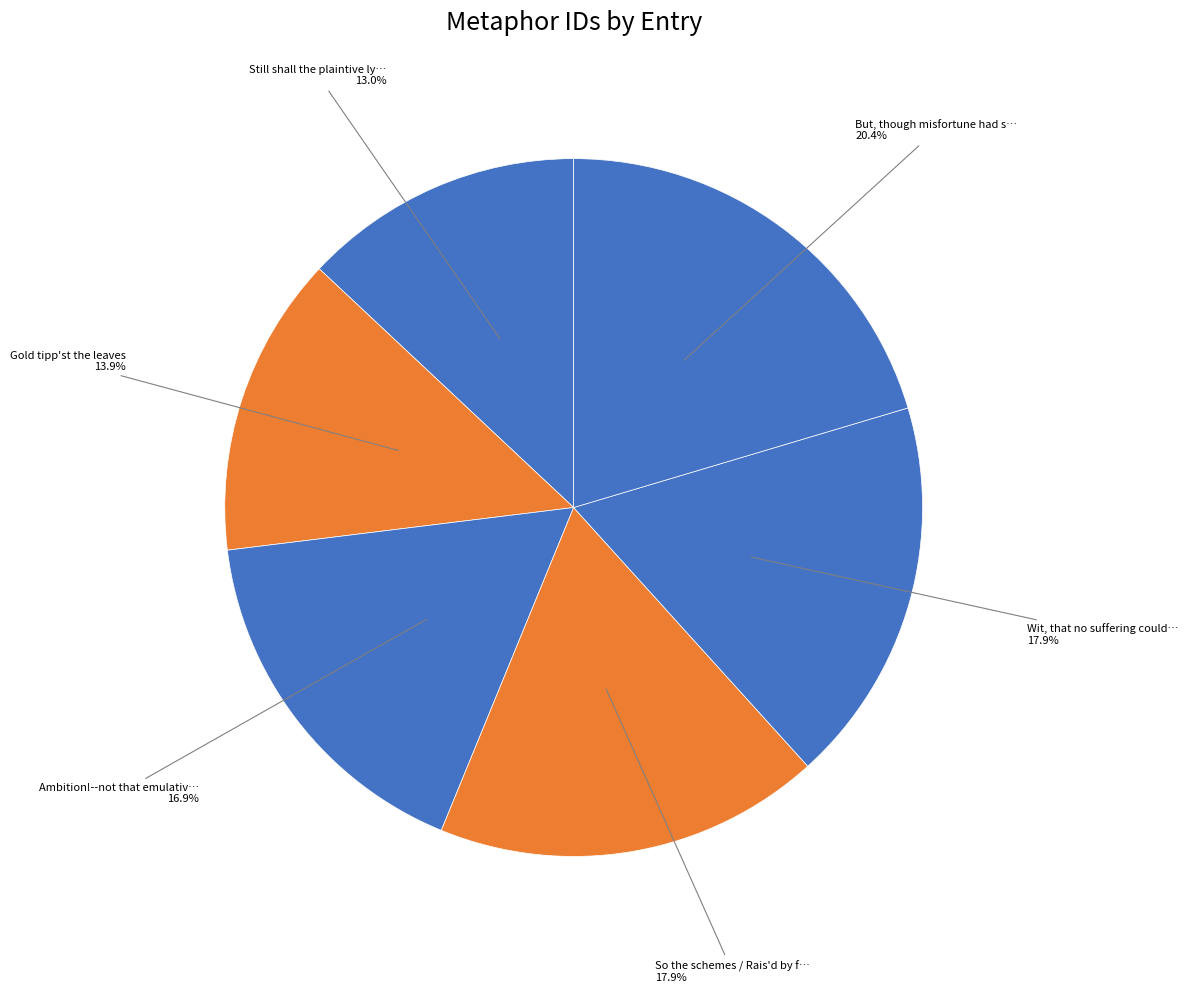

How many slices are in this pie chart?

6